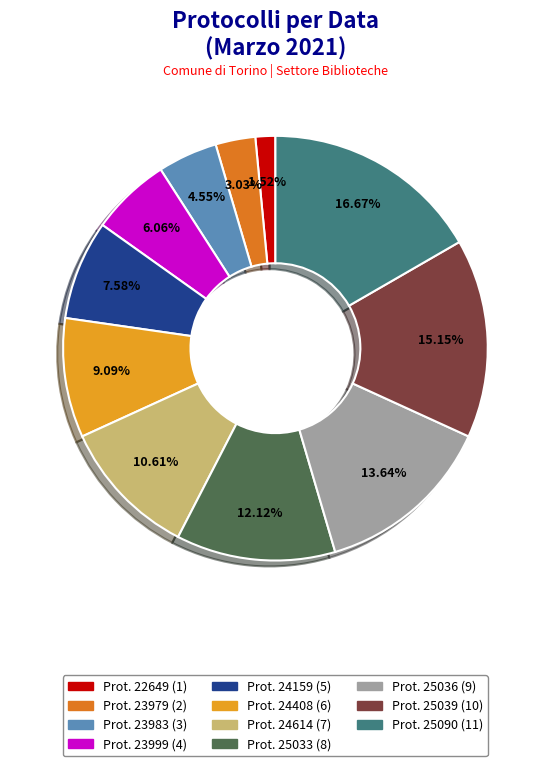

Does any single category account for the majority?

No